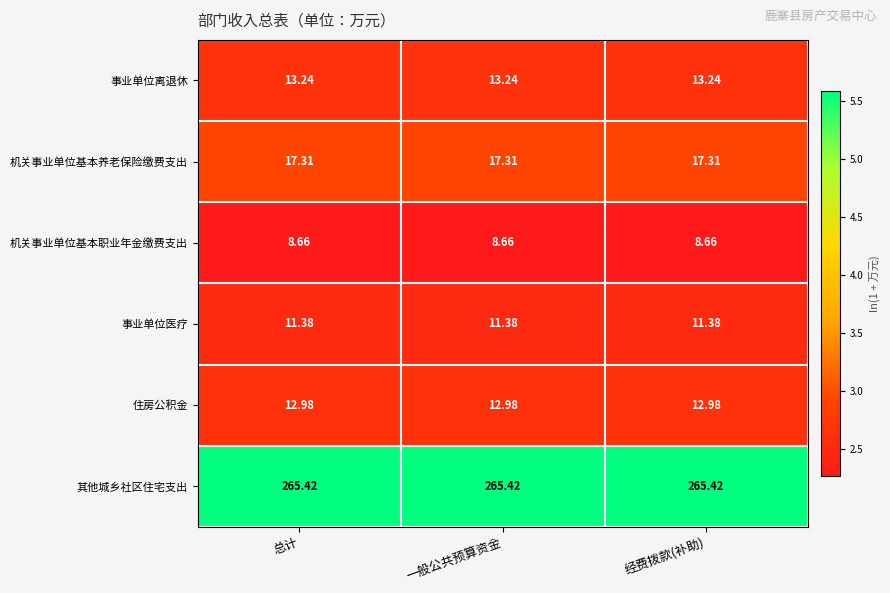

List the series in order of their peak value, lowest first.

机关事业单位基本职业年金缴费支出, 事业单位医疗, 住房公积金, 事业单位离退休, 机关事业单位基本养老保险缴费支出, 其他城乡社区住宅支出